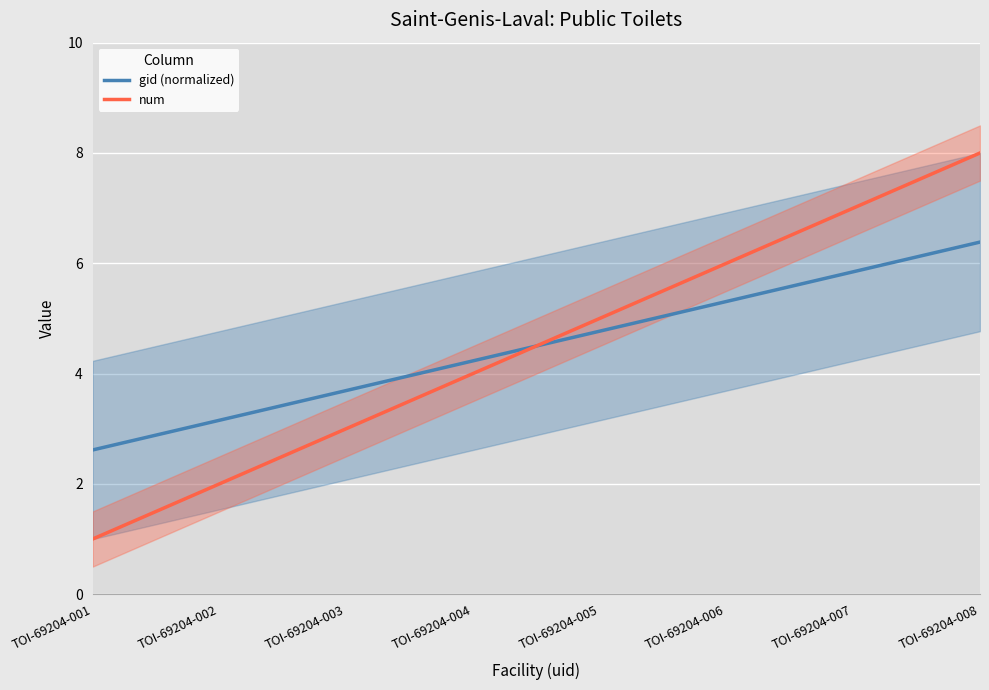

Where do gid (normalized) and num first cross each other?

TOI-69204-004 and TOI-69204-005